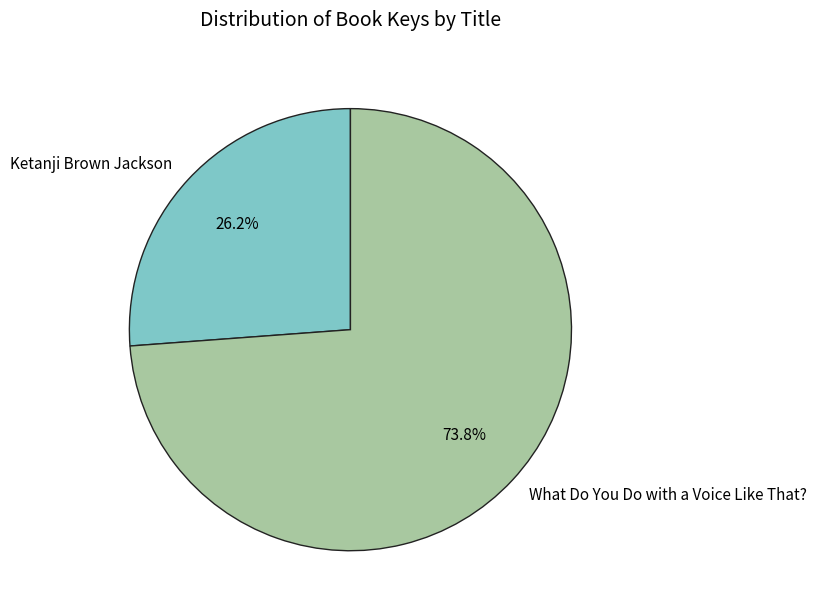

Is it true that Ketanji Brown Jackson is 36% of the pie?

False